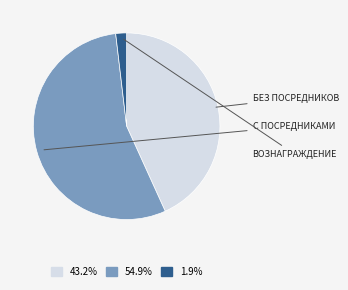

Is there a majority slice in this chart?

Yes